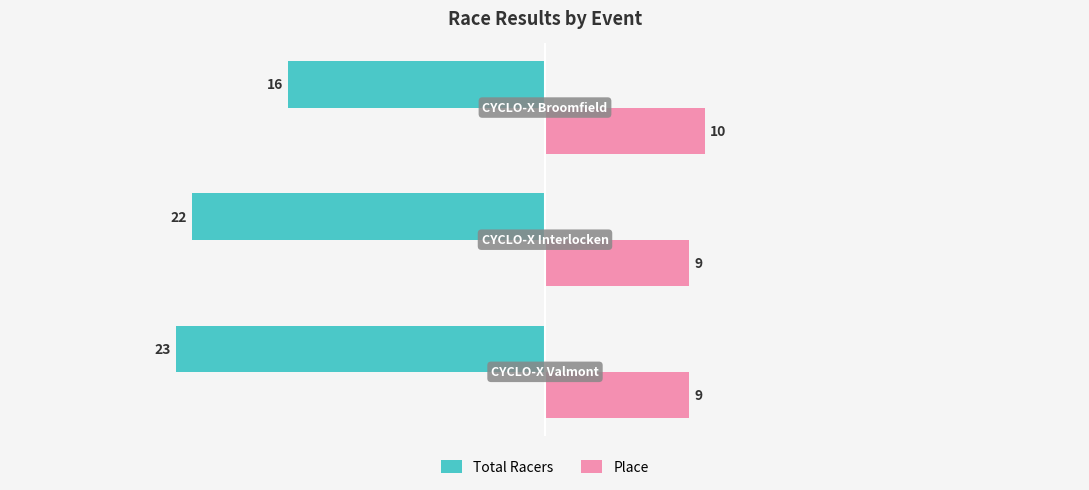

At how many categories does at least one series exceed 6?

3